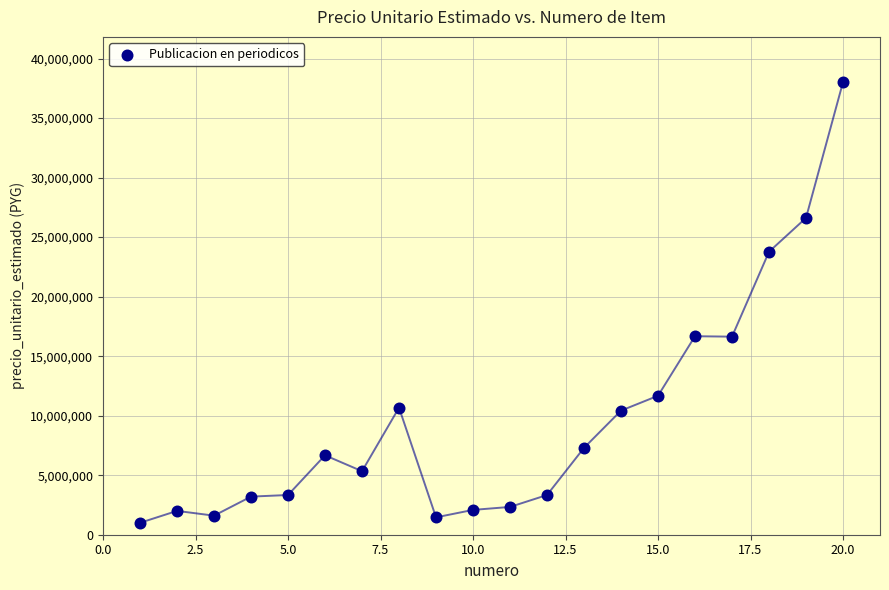

What is the range of Y values (max minus min)?

37018200